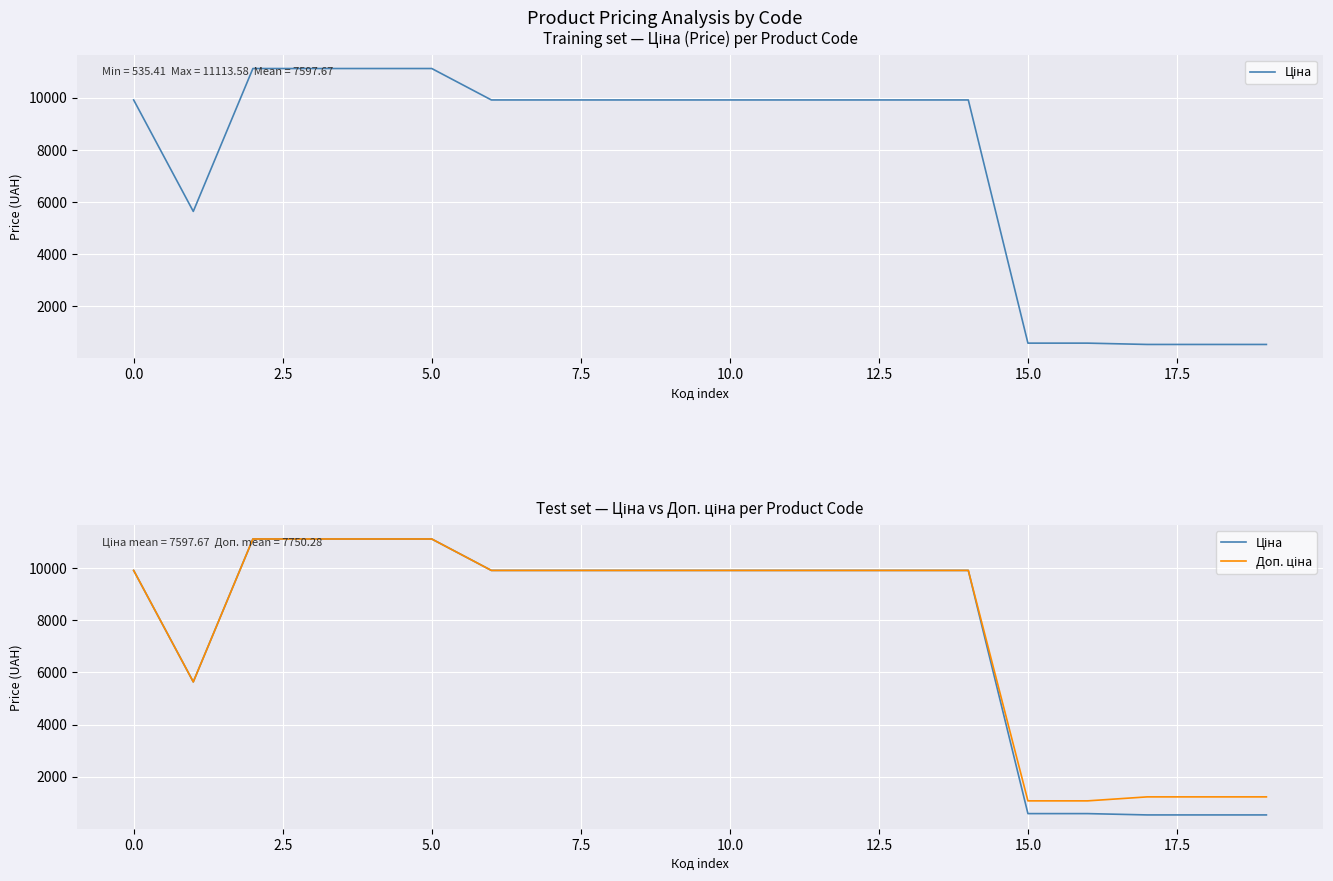

Is it true that Доп. ціна equals 1074.5 at 16?

True